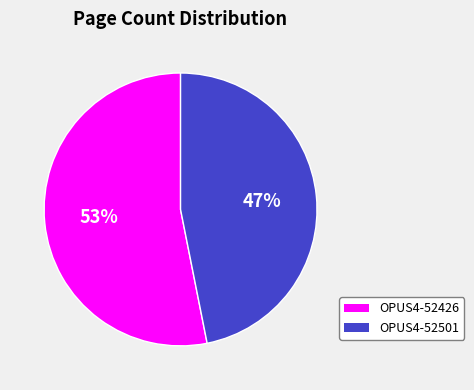

How many segments does this pie chart have?

2